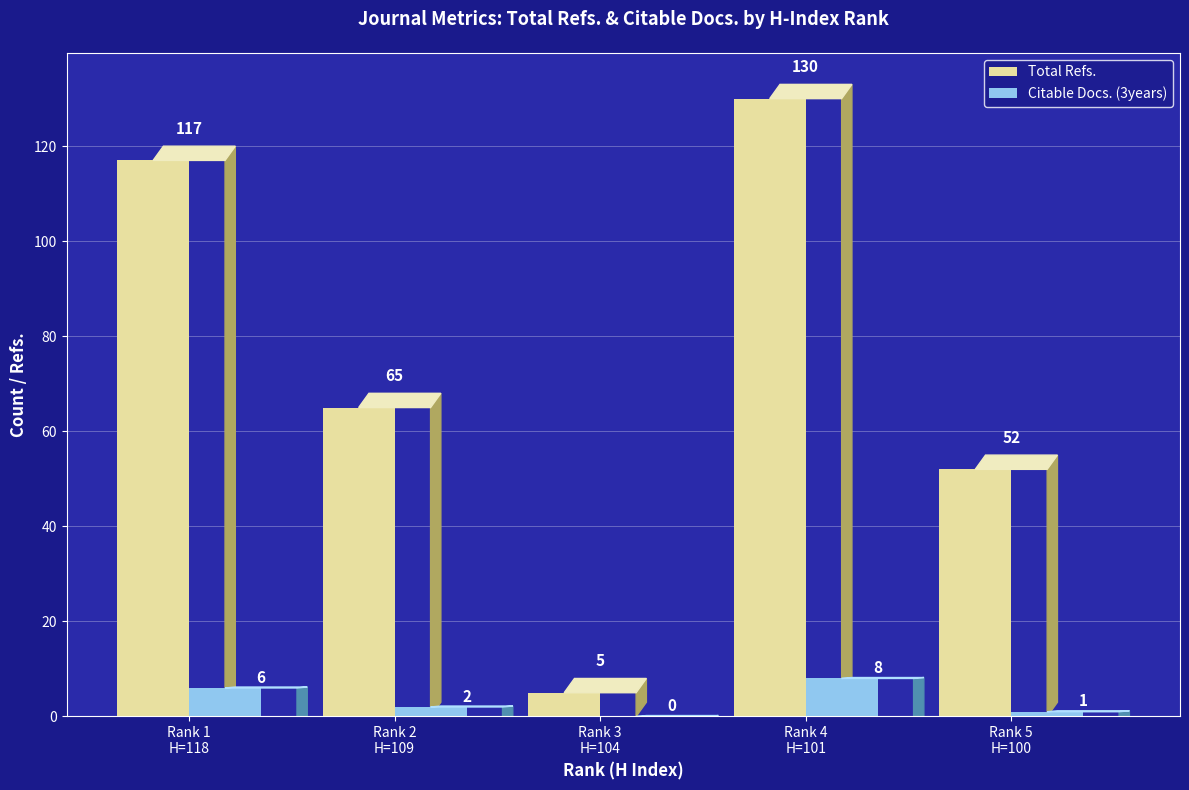

What is the sum of all Citable Docs. (3years) values?

17